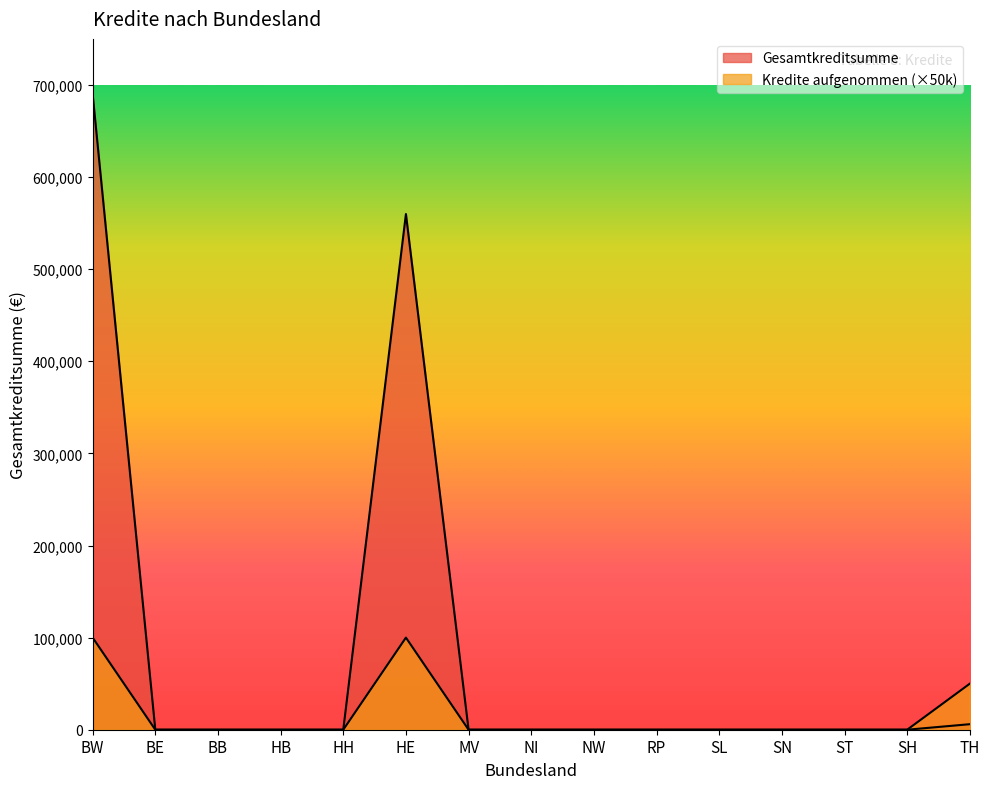

Reading left to right, list all the values displayed in this chart.

Gesamtkreditsumme: 690000	0	0	0	0	559850	0	0	0	0	0	0	0	0	6000
Kredite aufgenommen: 100000	0	0	0	0	100000	0	0	0	0	0	0	0	0	50000